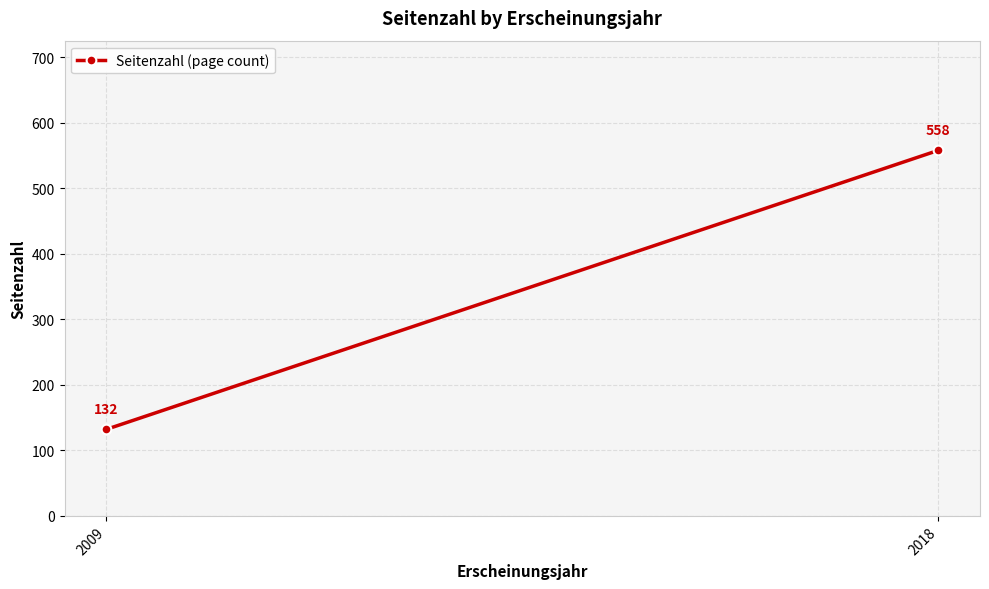

What is the smallest value displayed?

132